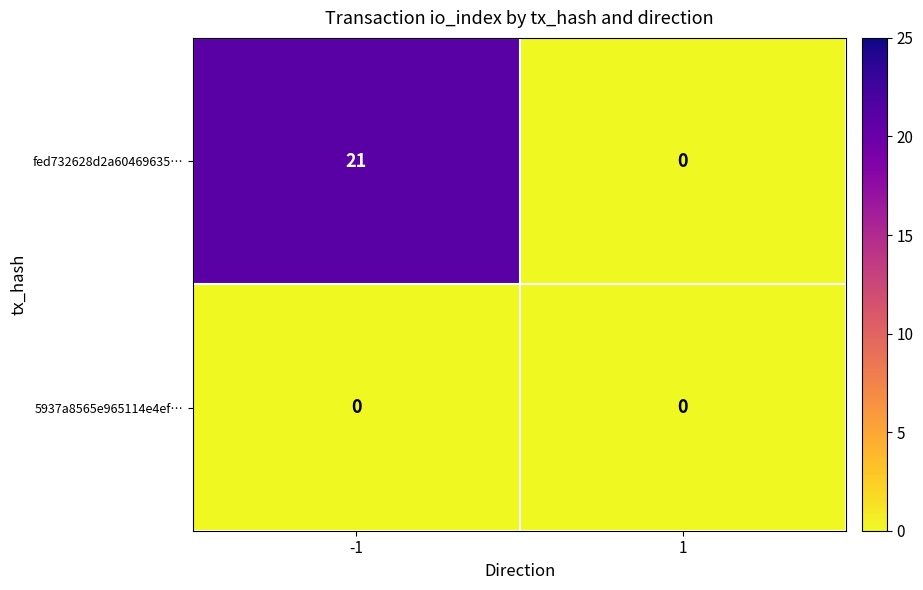

What is the maximum value shown in the chart?

21